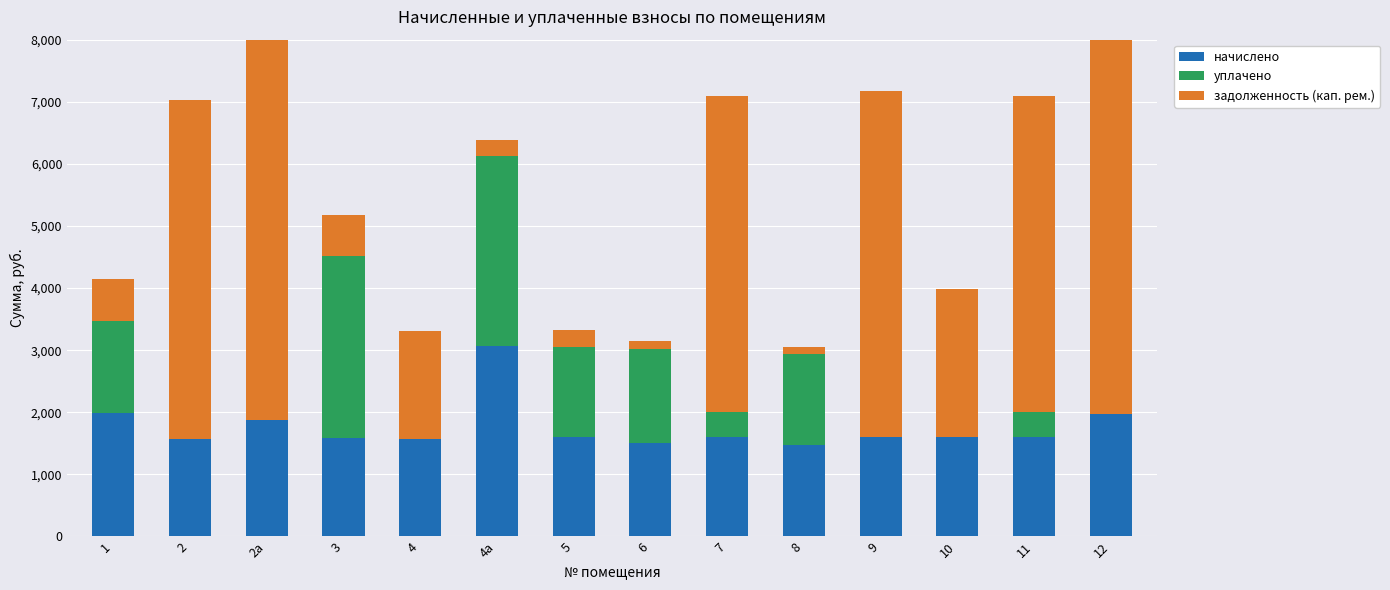

Which series has the largest total across all categories?

задолженность (кап. рем.)